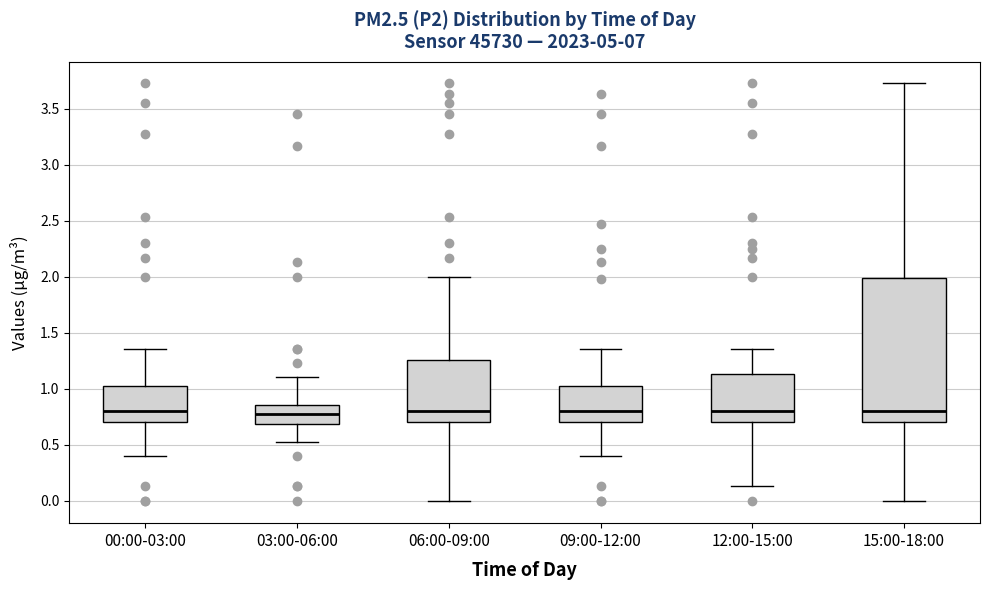

Comparing the boxes themselves (not the whiskers), which one is the tallest?

15:00-18:00